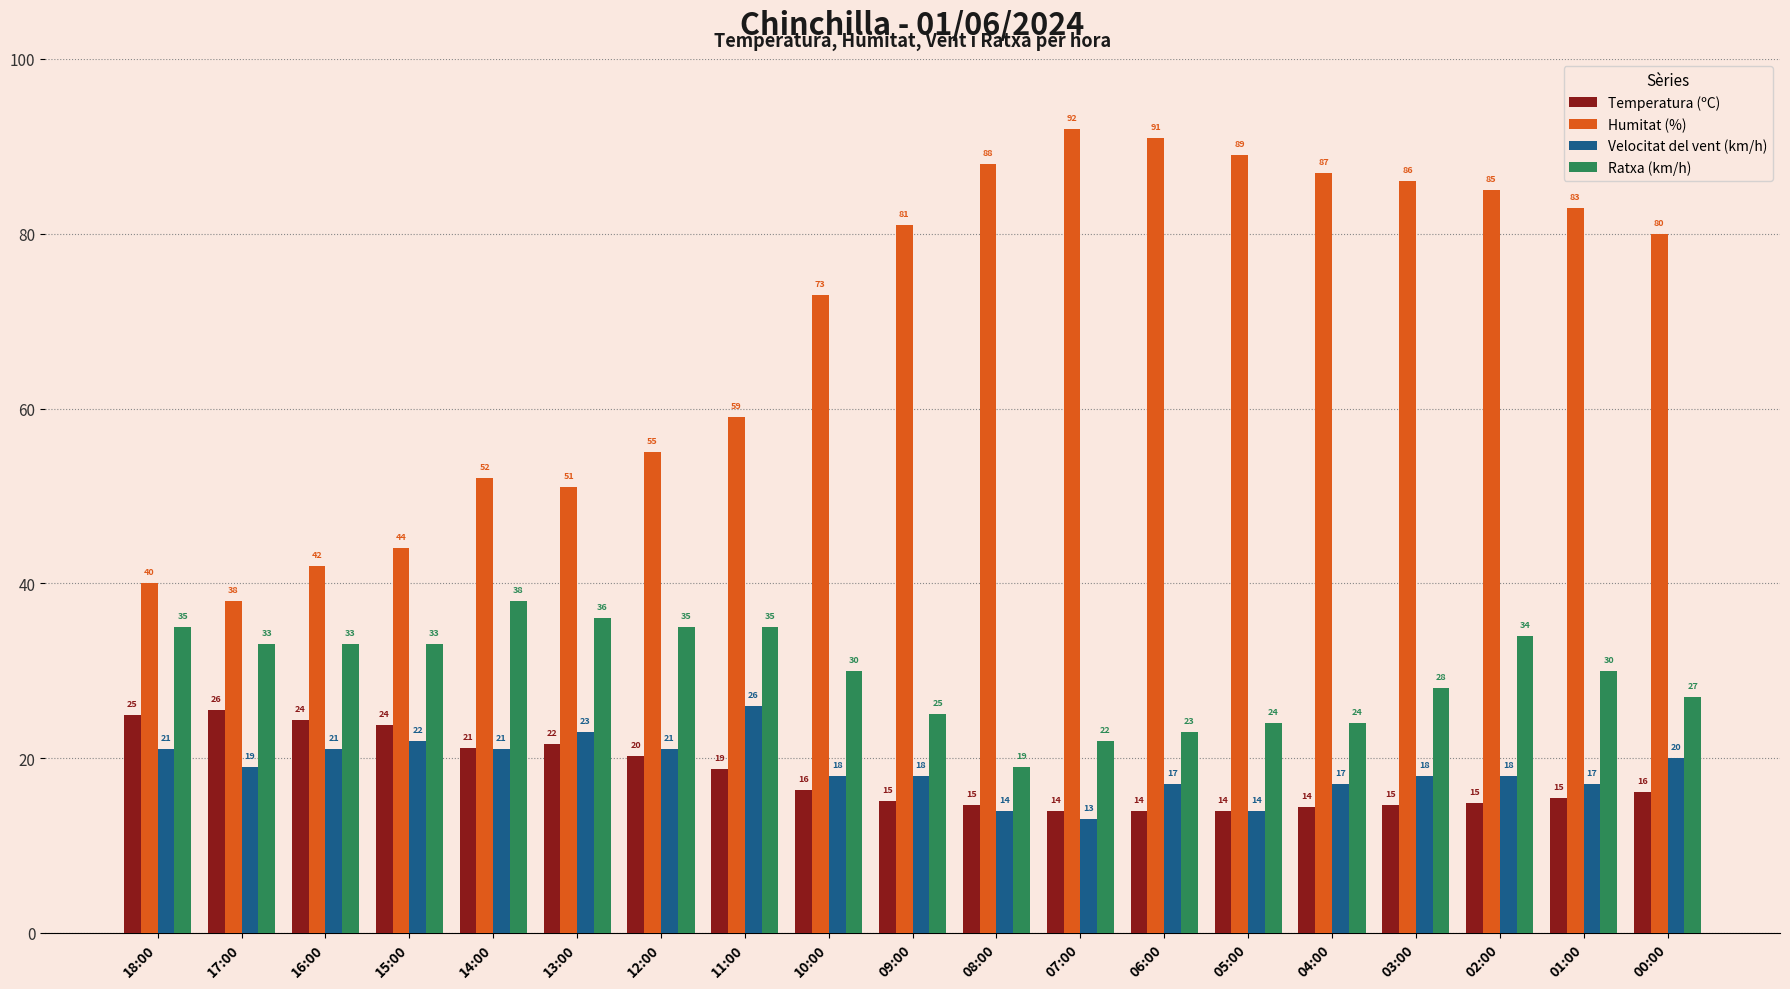

What are all the series names shown in the legend?

Temperatura (ºC), Humitat (%), Velocitat del vent (km/h), Ratxa (km/h)